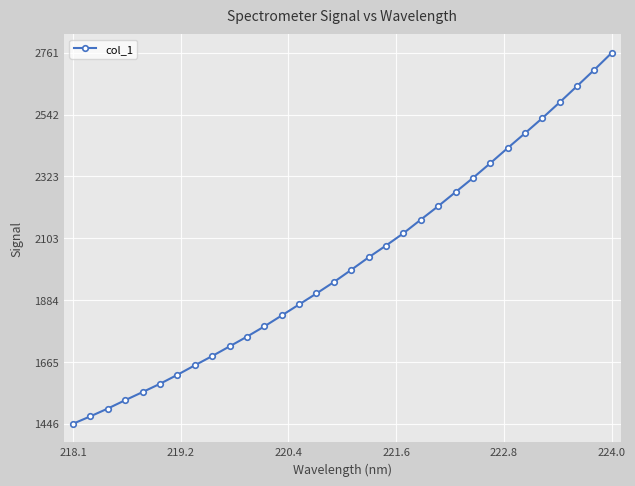

What is the minimum value shown in the chart?

1446.0